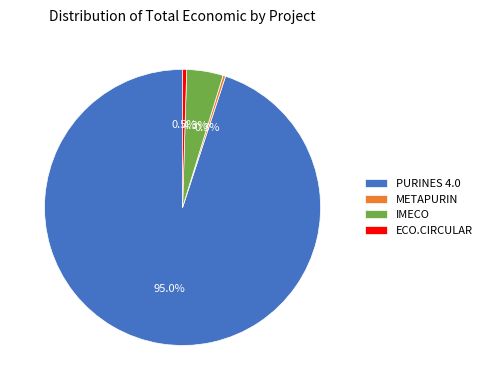

How many segments does this pie chart have?

4